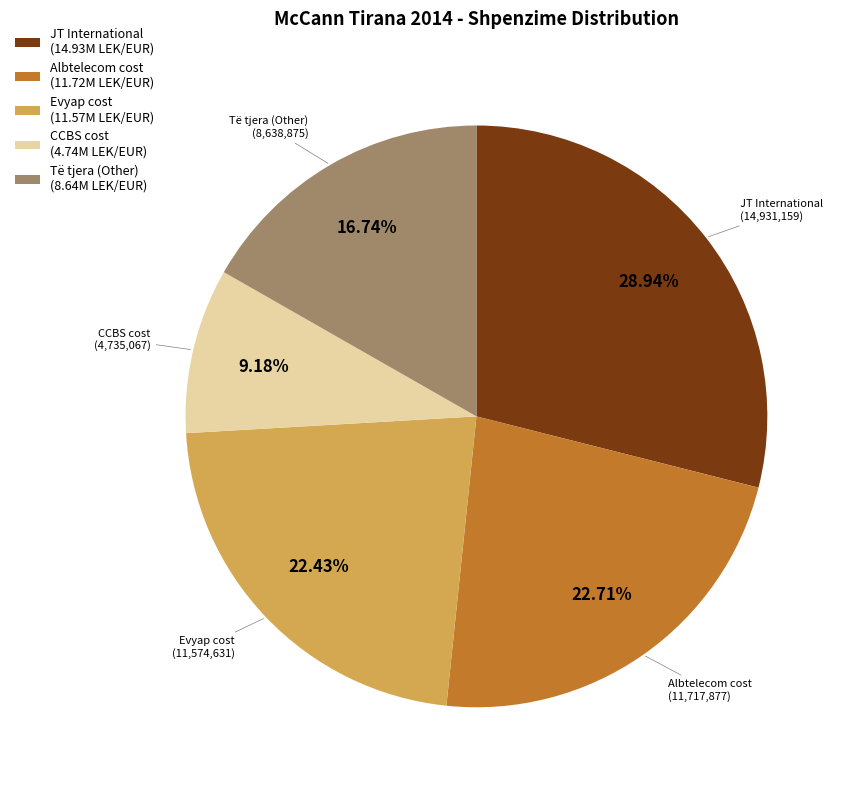

How many segments does this pie chart have?

5